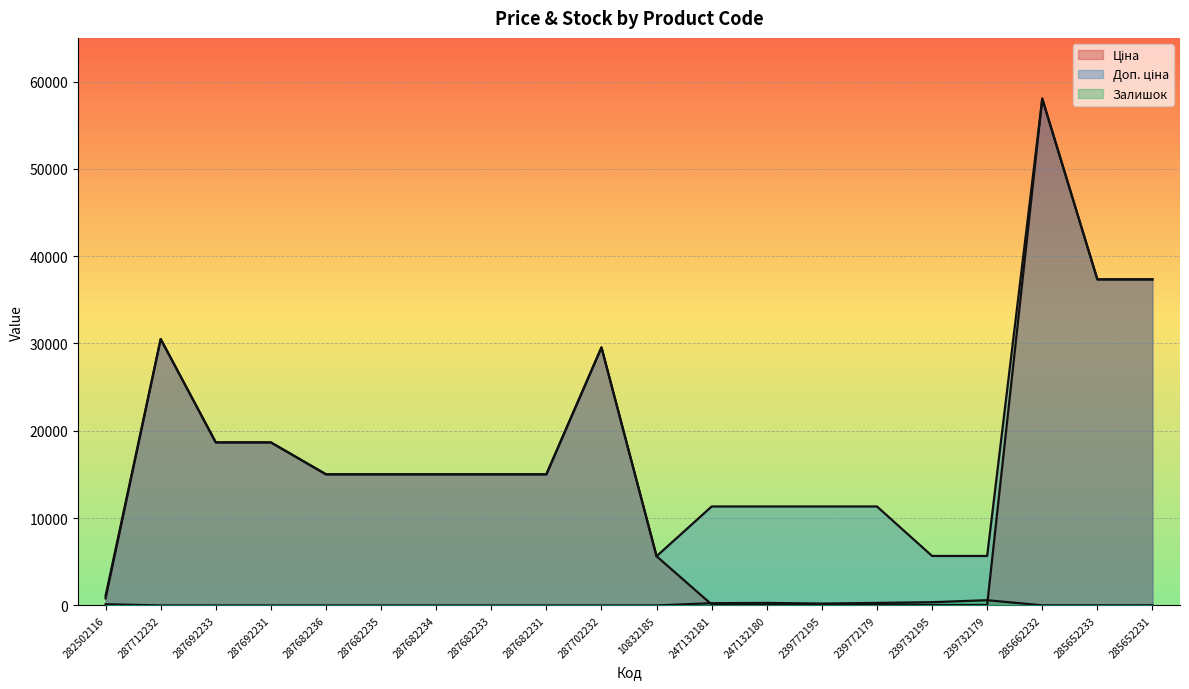

The value of Ціна at 287682233 is 8458.3. True or false?

False